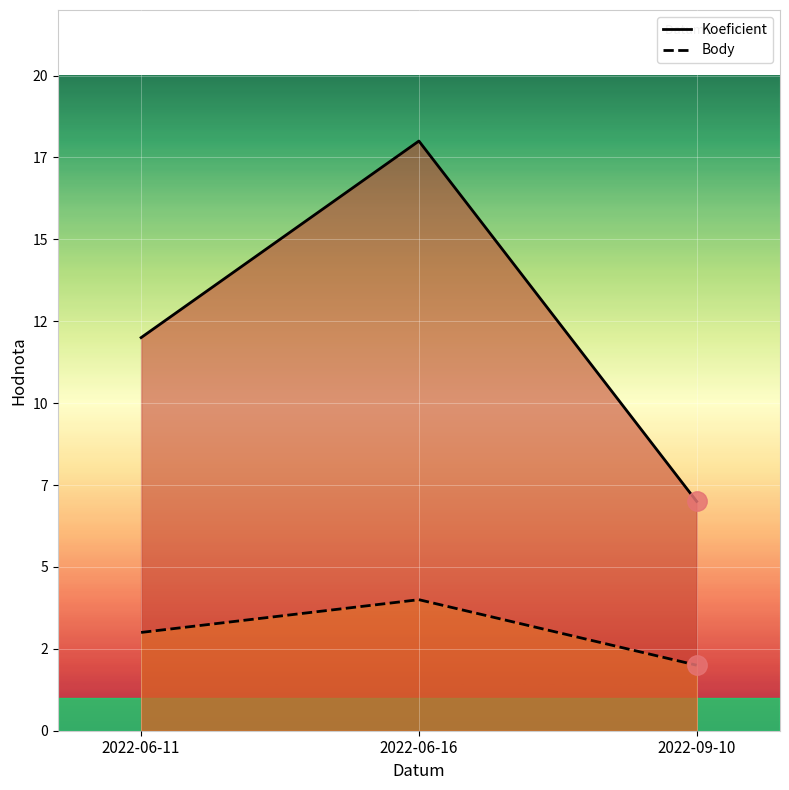

What is the difference between the Body values at 2022-06-11 and 2022-09-10?

1